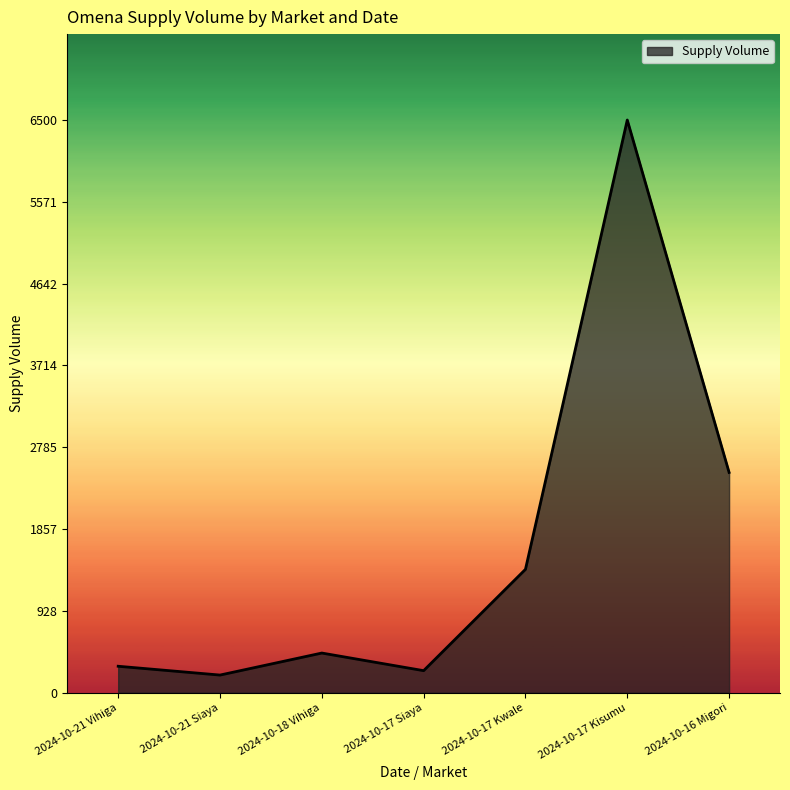

What is the difference between the maximum and minimum values?

6300